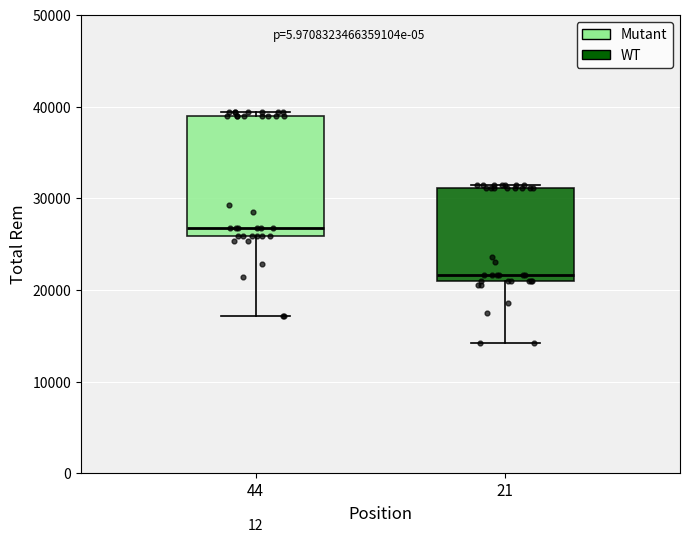

Reading left to right, transcribe this box plot: for each box, give where its median line is, the range the box spans, and where its two whiskers end, as read against the y-axis. The values are not printed on the chart, so give them approximately, as read against the axis.

44: median 27000, box 26000 to 39000, whiskers 17000 to 39000 (just above the box's upper edge)
21: median 22000, box 21000 to 31000, whiskers 14000 to 31000 (just above the box's upper edge)